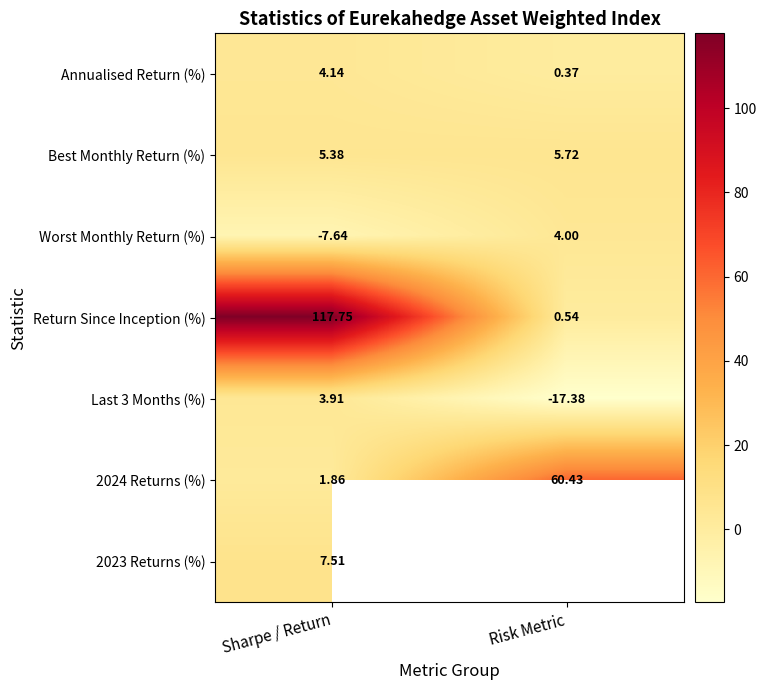

Rank the categories by Best Monthly Return (%) value from lowest to highest.

Sharpe / Return, Risk Metric